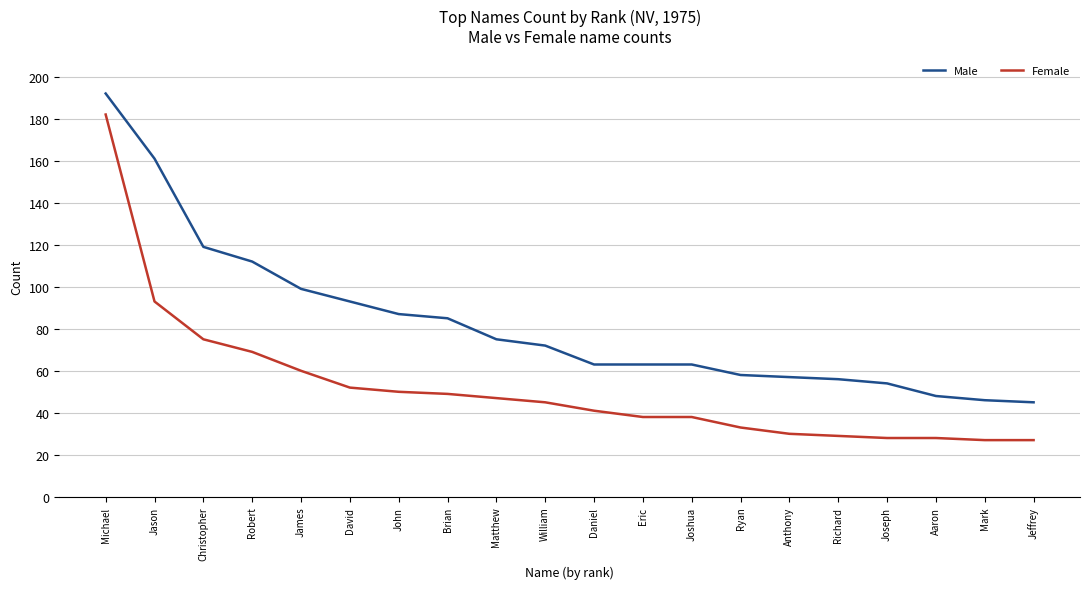

What is the difference between the highest and lowest values at Jason?

68